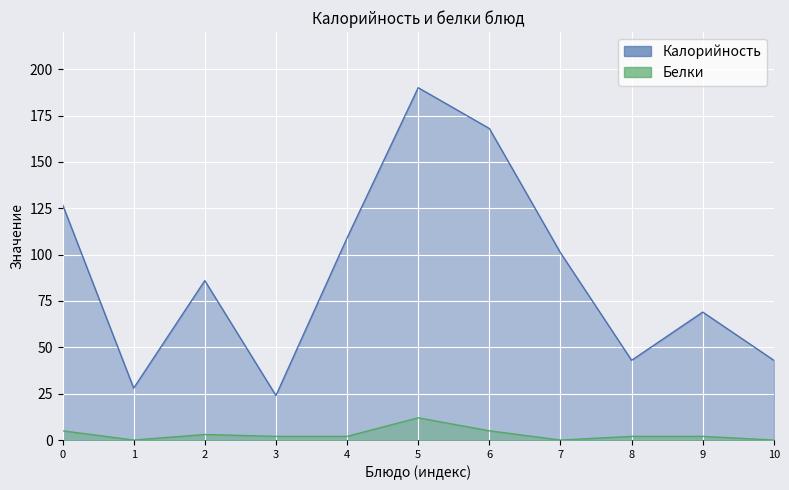

What is the value of the Белки point at the 9th from the left?

2